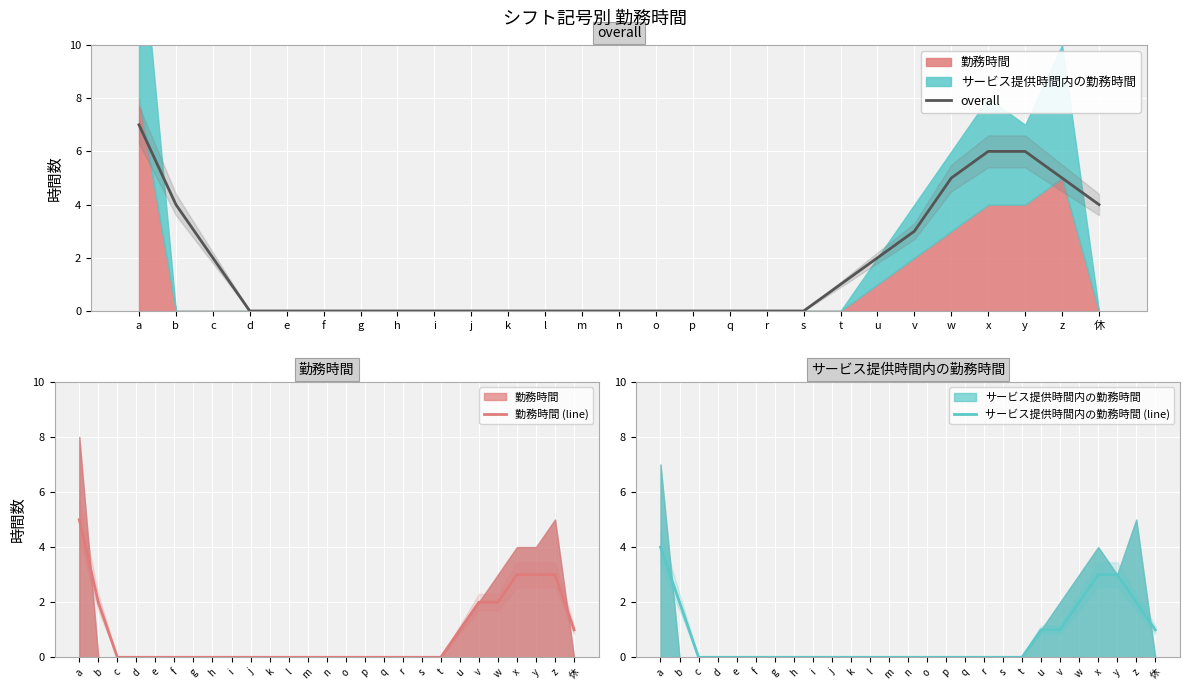

The value of overall at l is 0. True or false?

True